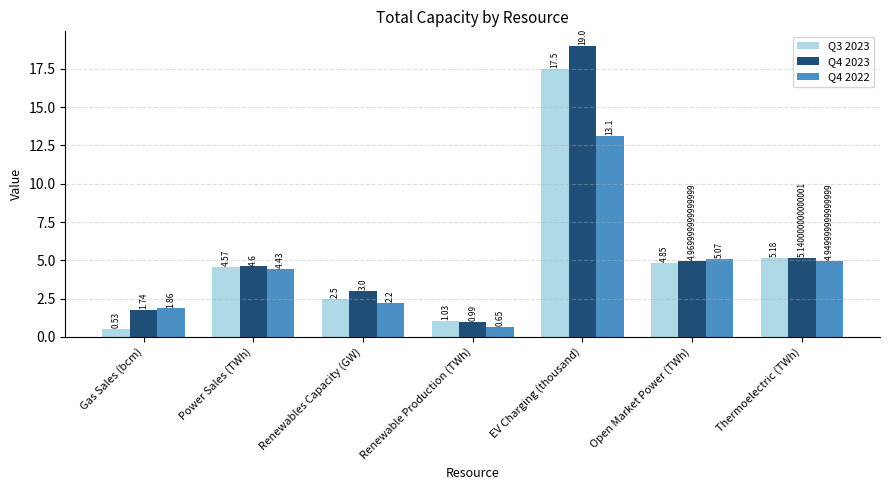

Count the number of categories in the chart.

7